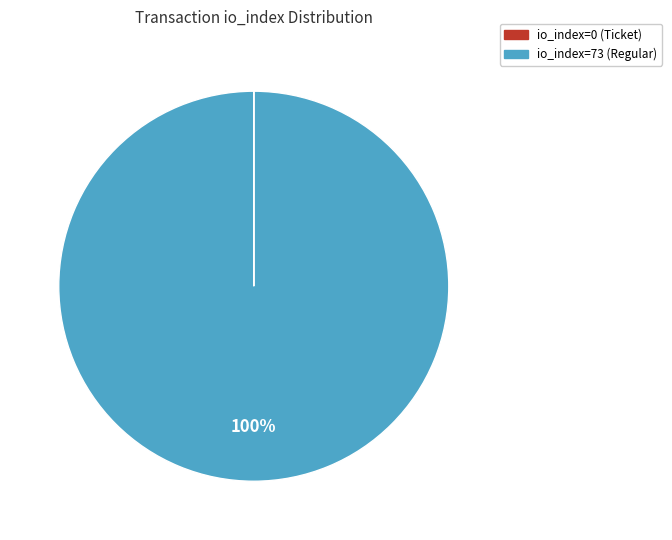

To the nearest percent, what percentage of the pie is io_index=73 (Regular)?

100%